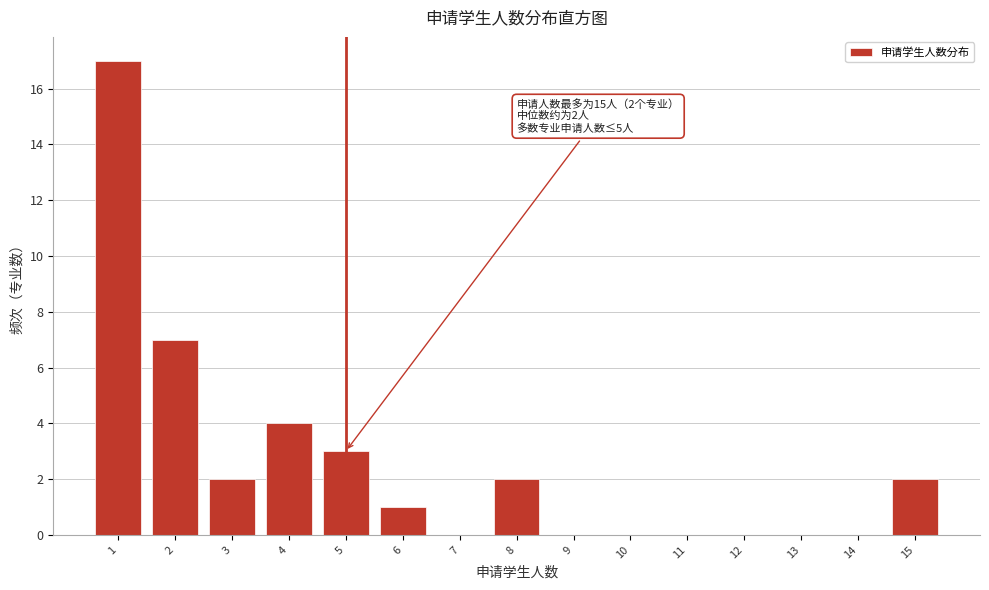

Which range on the x-axis has the tallest bar?

0.5 to 1.5